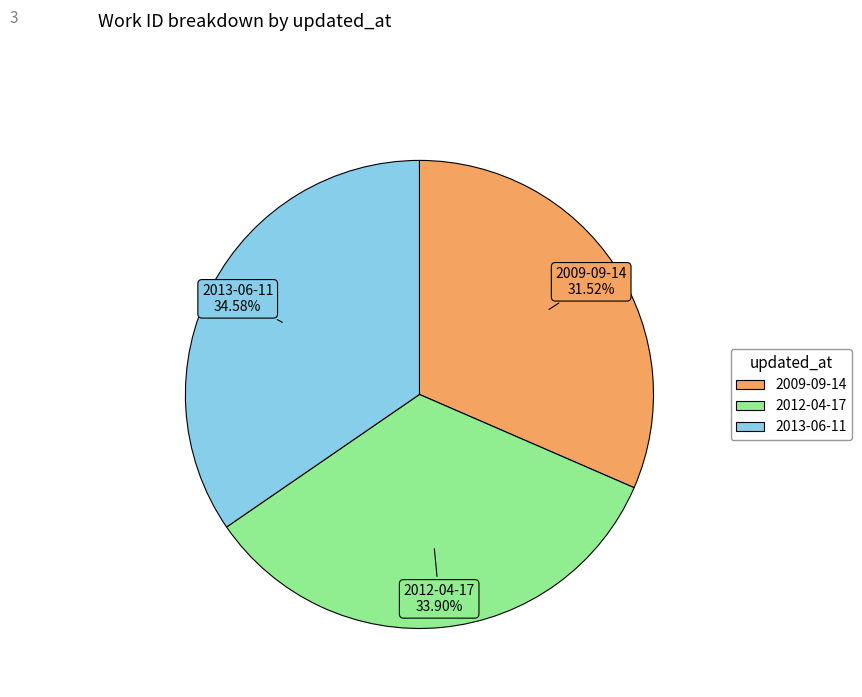

To the nearest percent, what is the average slice percentage?

33%